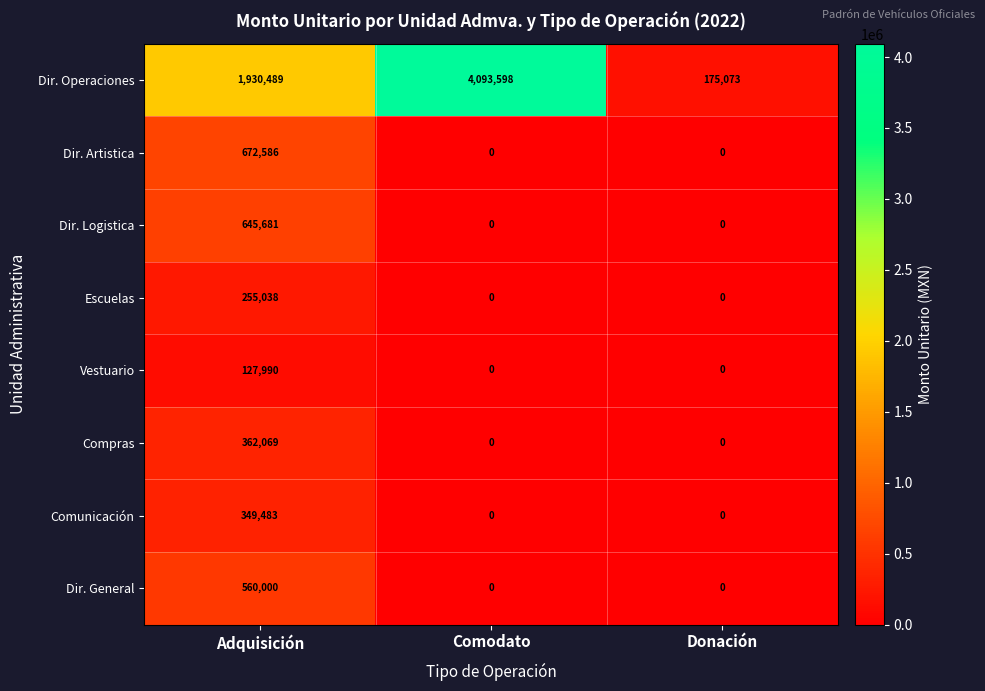

Which label corresponds to the largest value in the chart?

Comodato